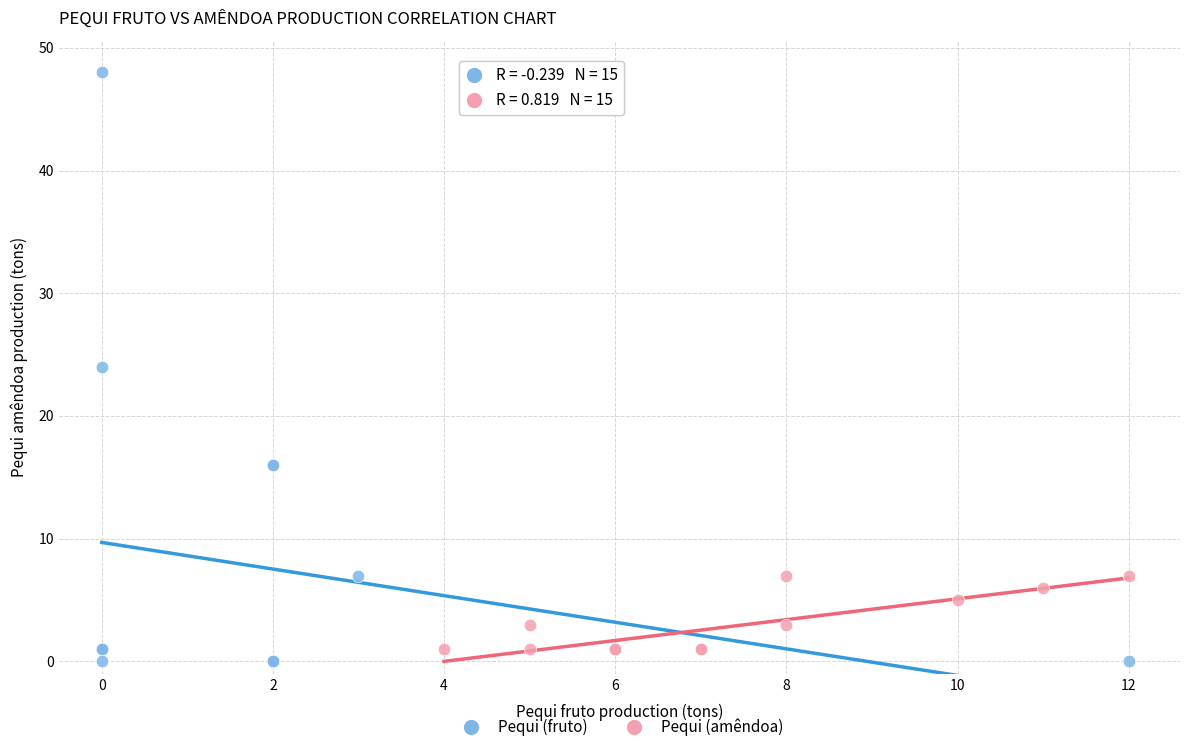

Which series has the largest Y range (max minus min)?

Pequi (fruto)